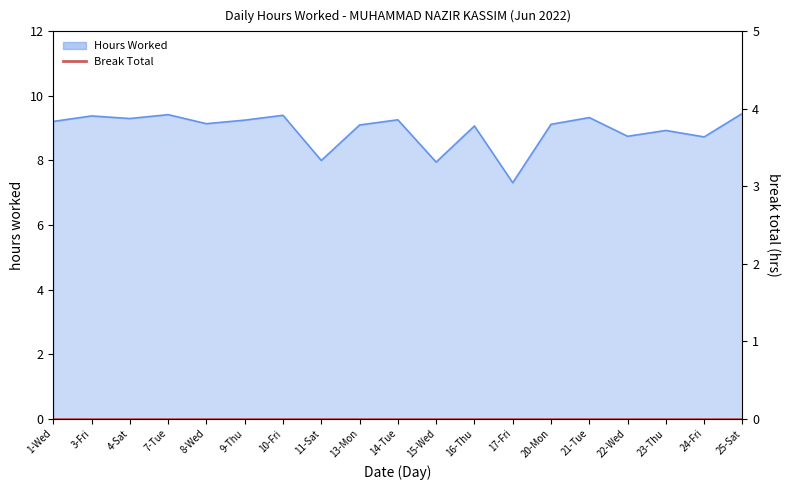

The value at 24-Fri is 2.8. True or false?

False